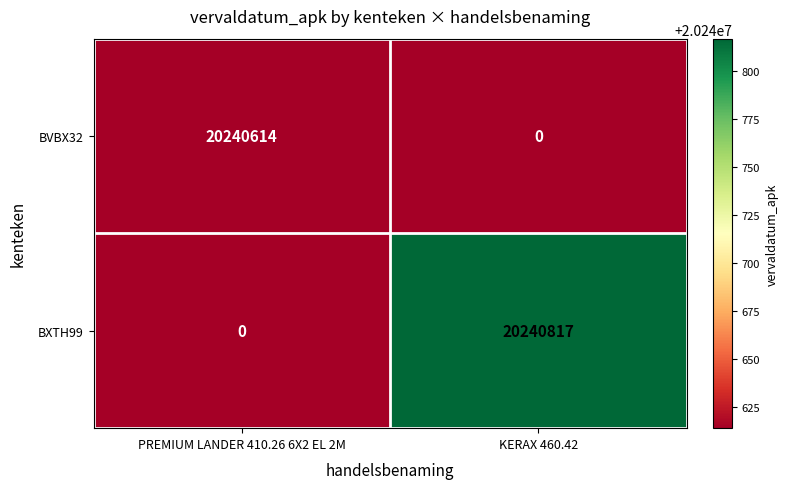

What is the total value across all series at PREMIUM LANDER 410.26 6X2 EL 2M?

20240614